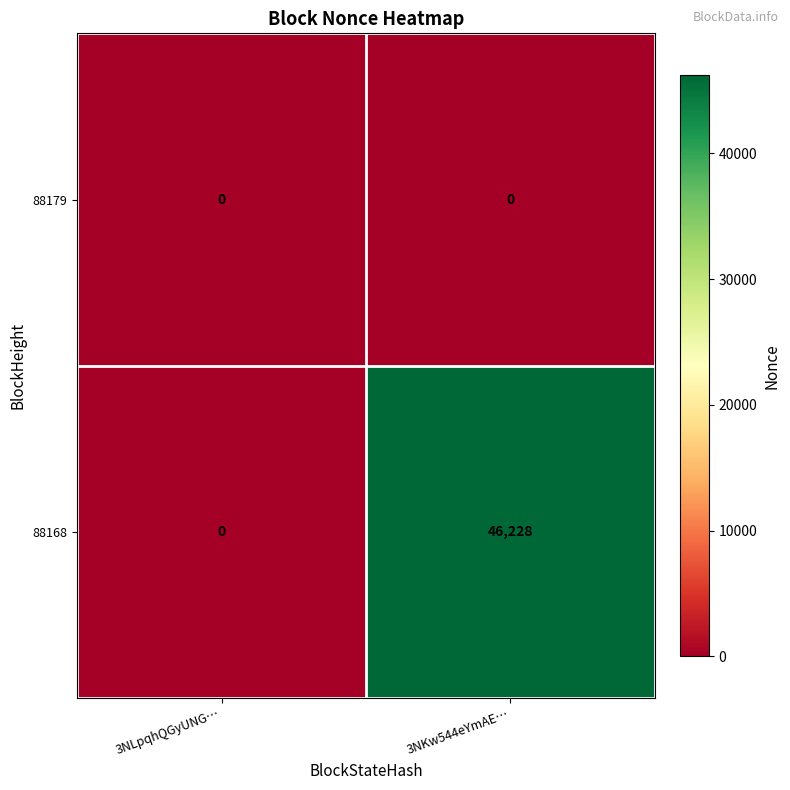

Is the value of 88168 at 3NKw544eYmAE… greater than the value of 88179 at 3NLpqhQGyUNG…?

Yes